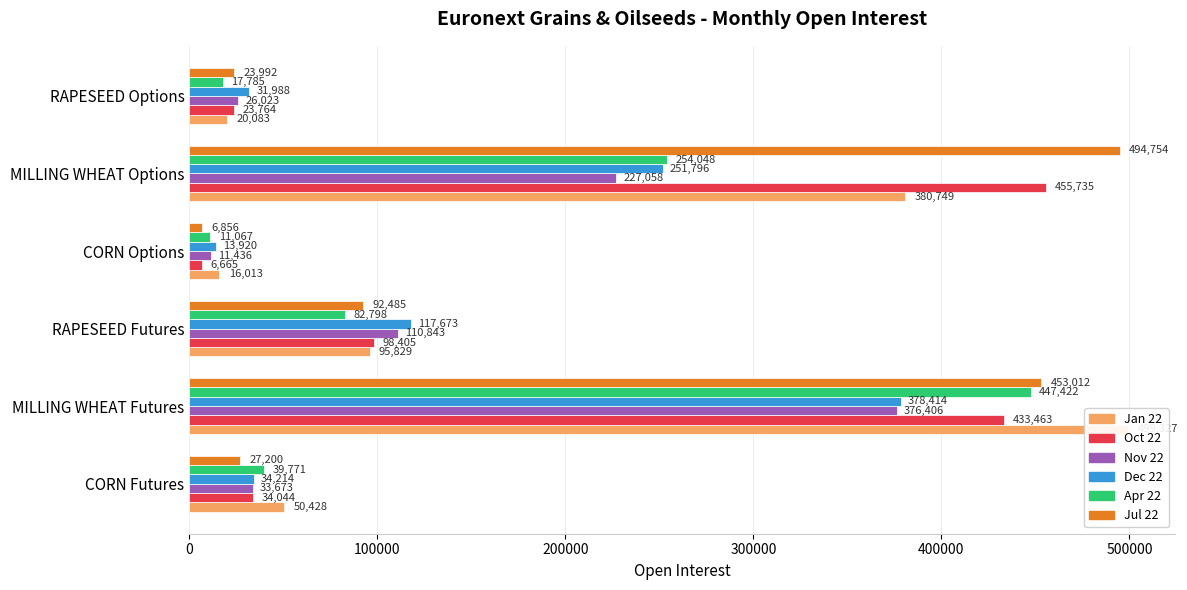

Between RAPESEED Futures and MILLING WHEAT Options, which series saw the biggest shift?

Jul 22